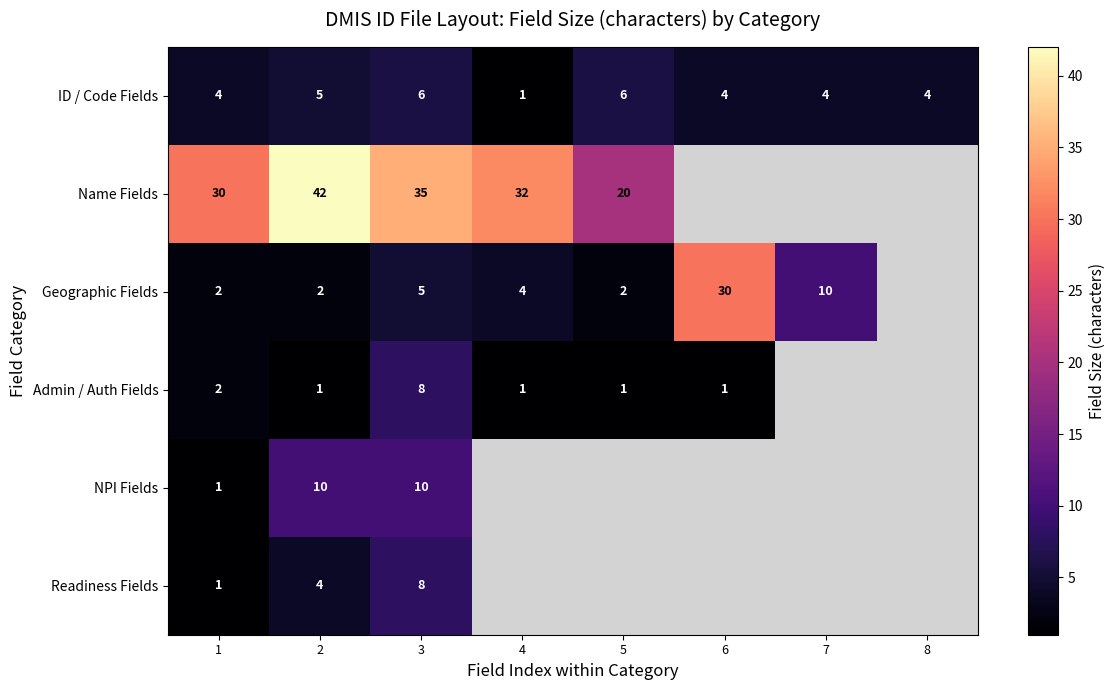

What is the minimum value shown in the chart?

1.0